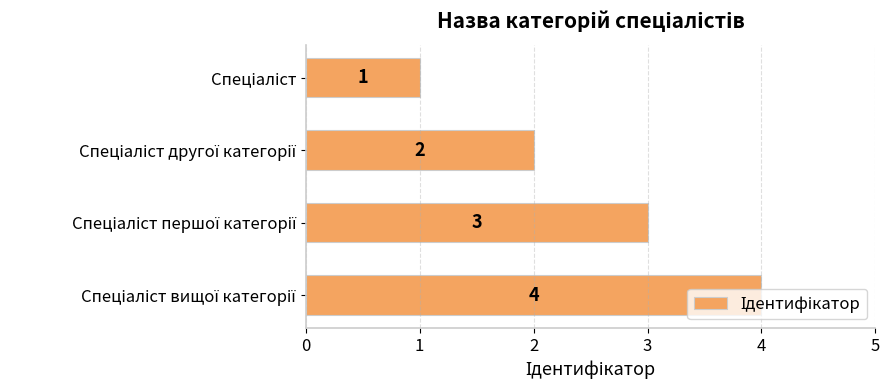

Count the number of categories in the chart.

4